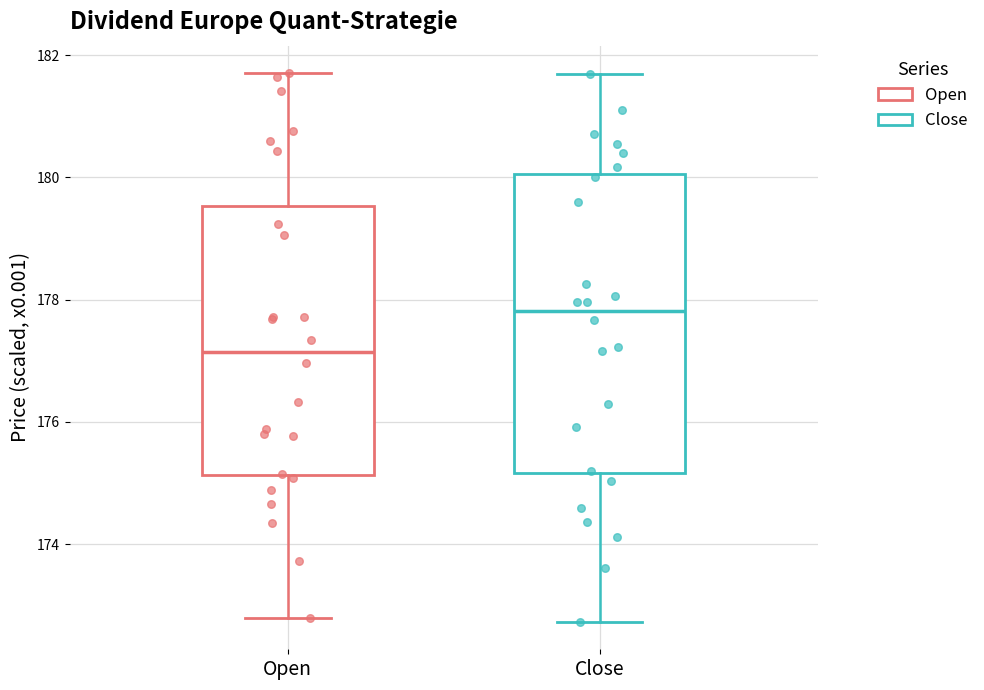

Comparing the boxes themselves (not the whiskers), which one is the tallest?

Close